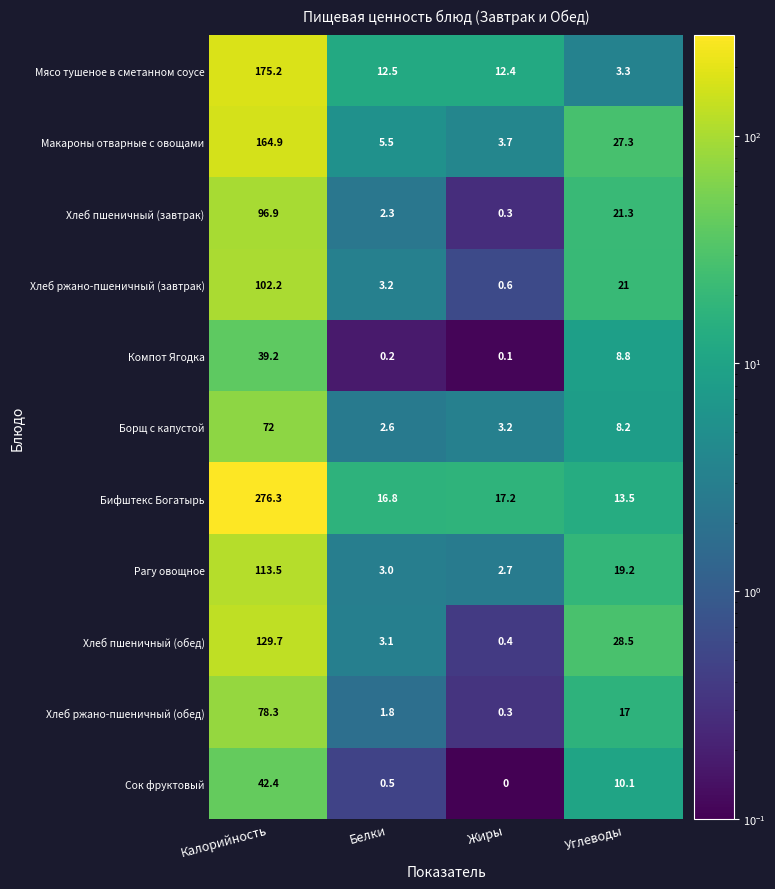

Which series has the largest total across all categories?

Бифштекс Богатырь